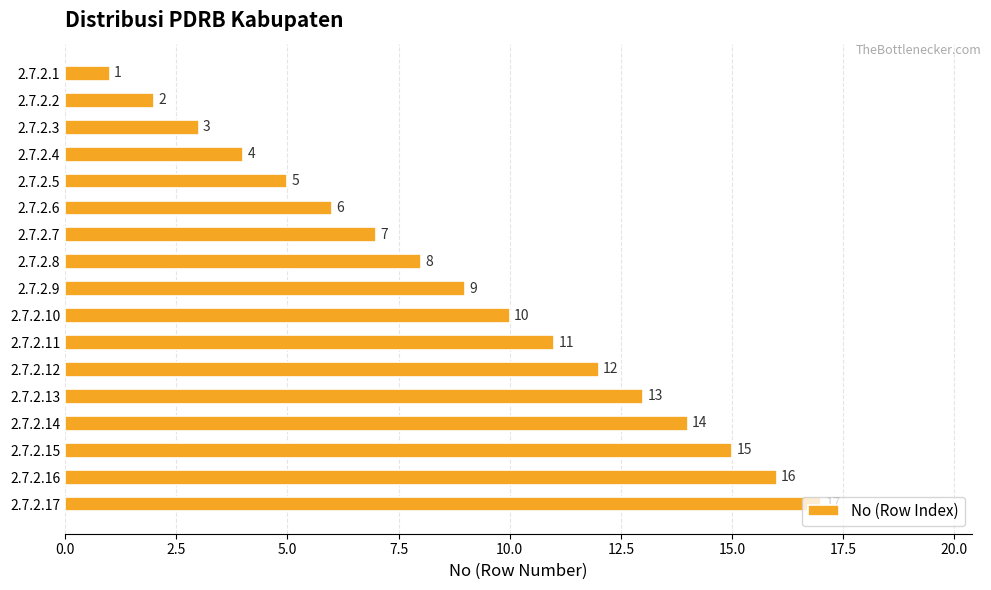

What value does the data have at 2.7.2.6?

6